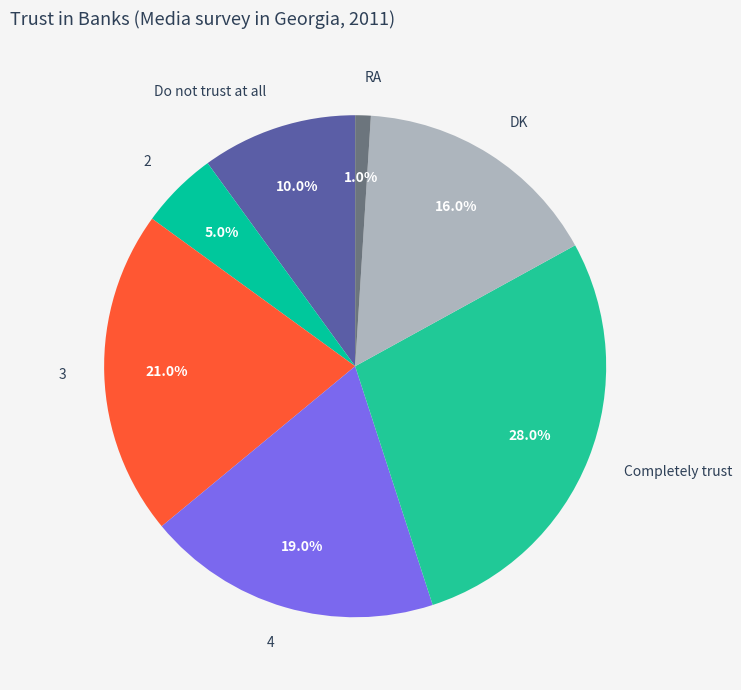

To the nearest percent, what portion does DK represent?

16%